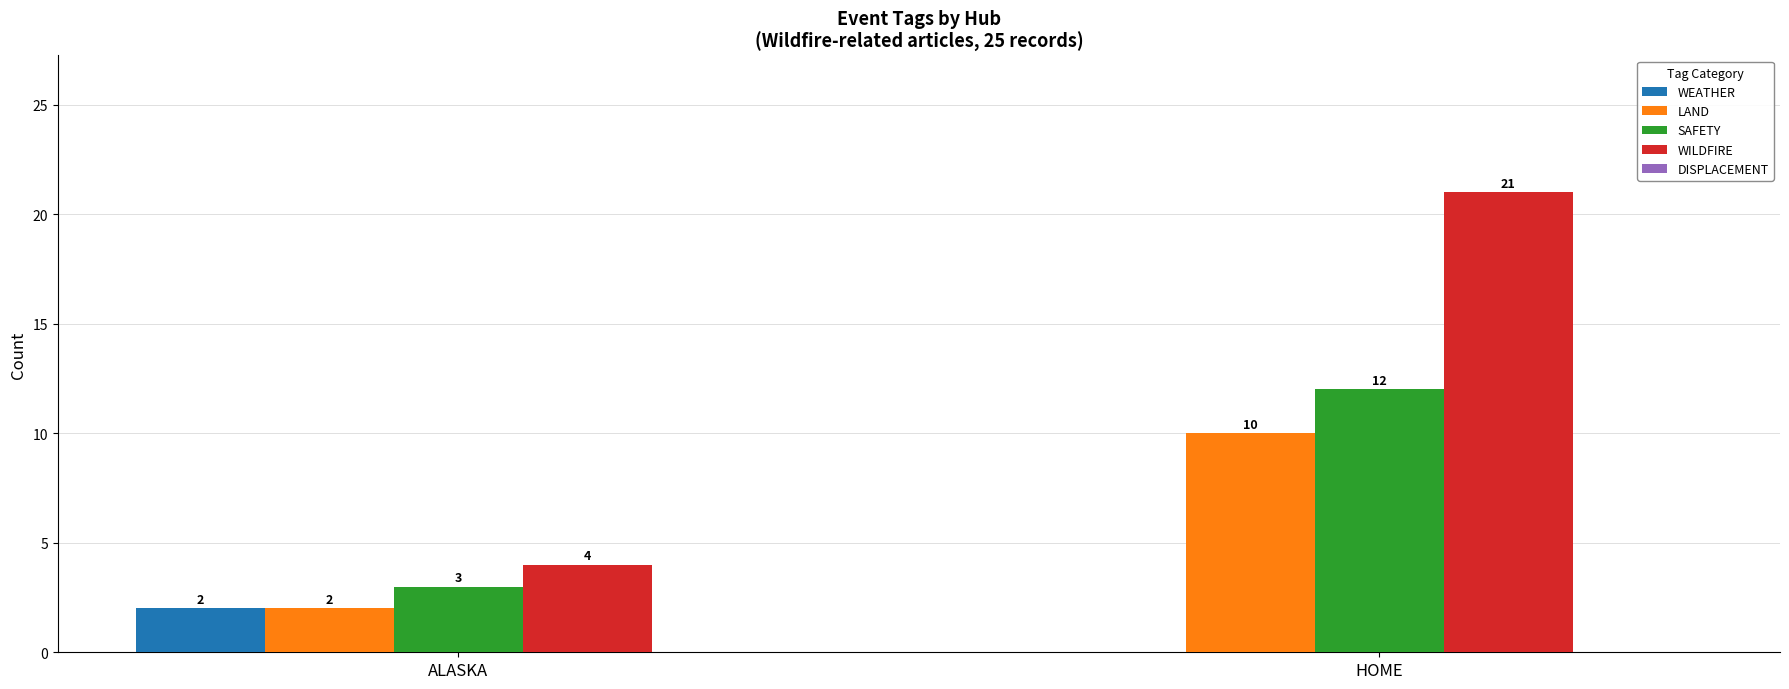

What is the total value across all series at HOME?

43